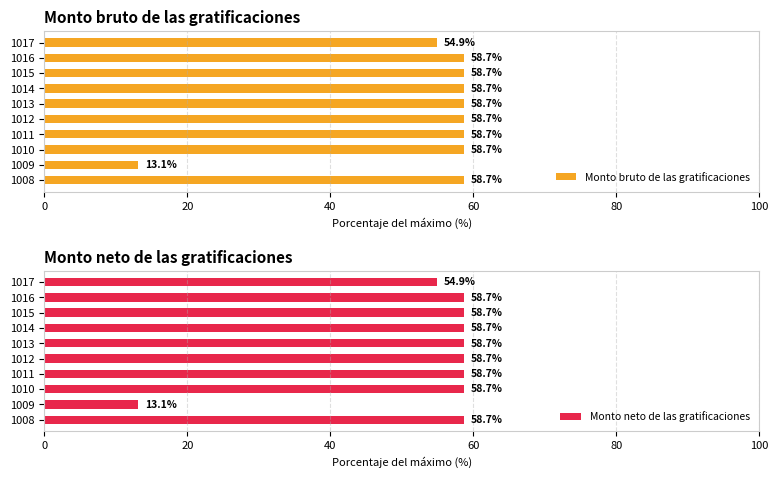

Is it true that Monto bruto de las gratificaciones equals 13.1 at 1009?

True